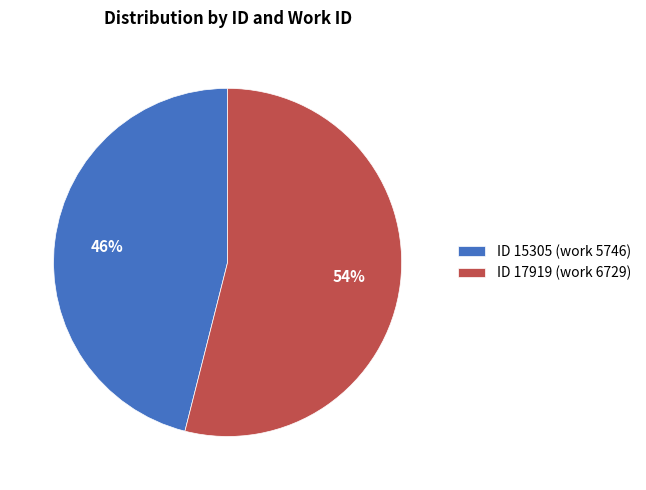

Rank the categories by value from lowest to highest.

ID 15305 (work 5746), ID 17919 (work 6729)